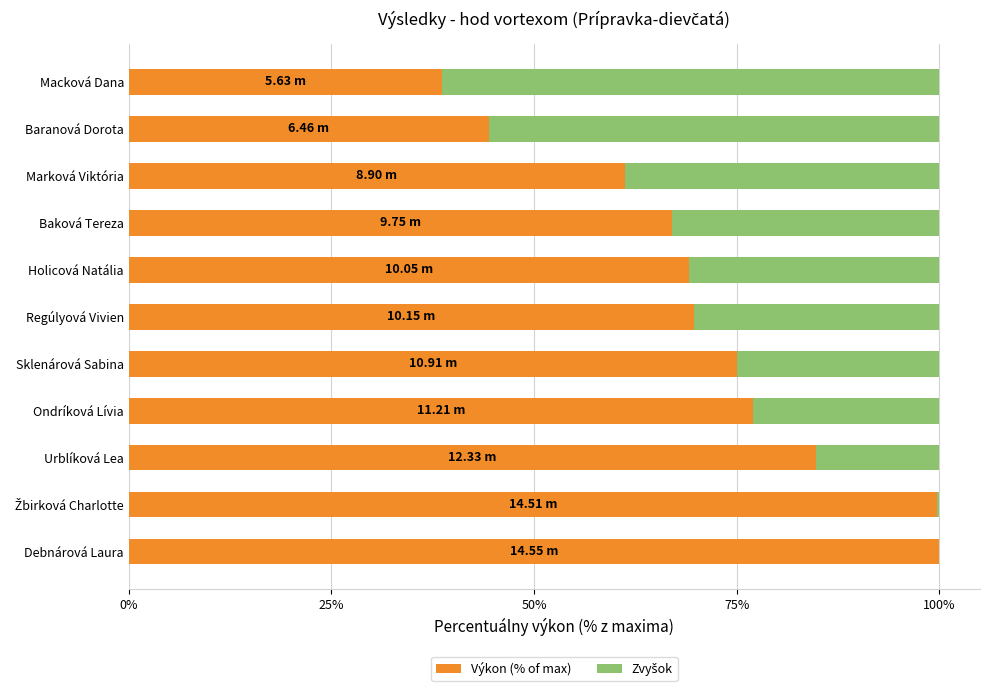

What is the total value across all series at Sklenárová Sabina?

100.0